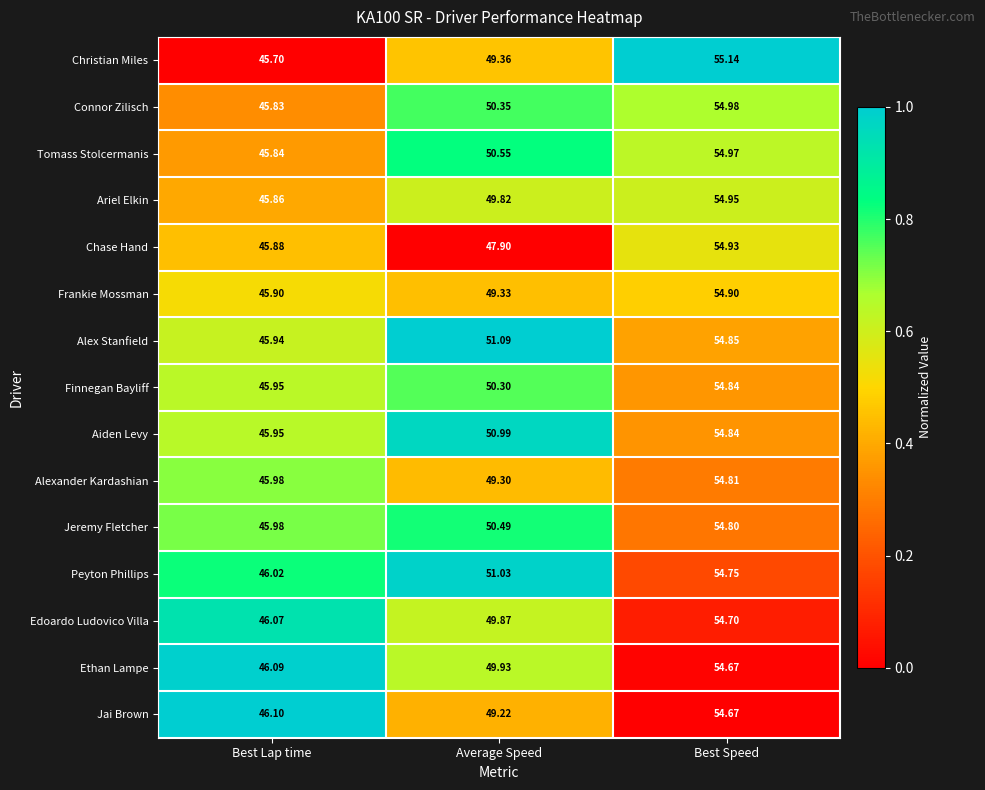

At which label does Connor Zilisch reach its peak?

Best Speed